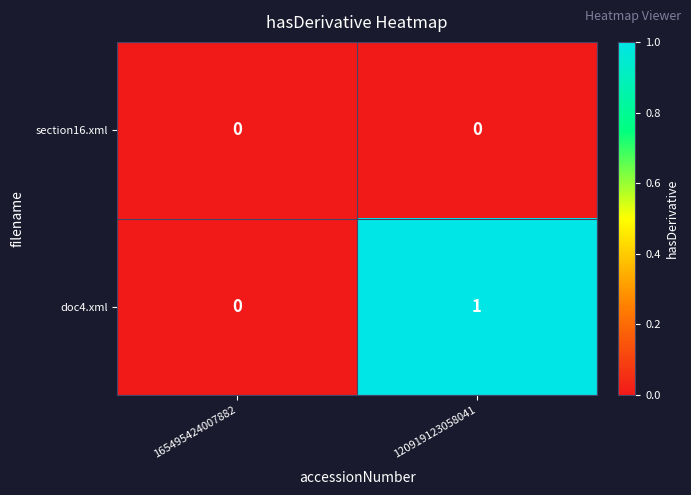

Between 165495424007882 and 120919123058041, which series saw the biggest shift?

doc4.xml